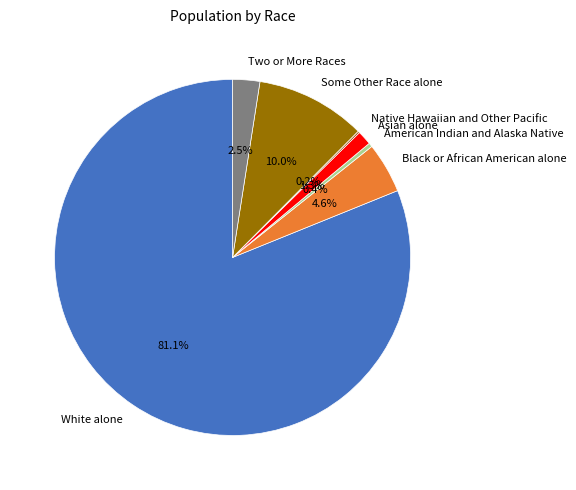

Combined, do Two or More Races and Asian alone account for over 50%?

No